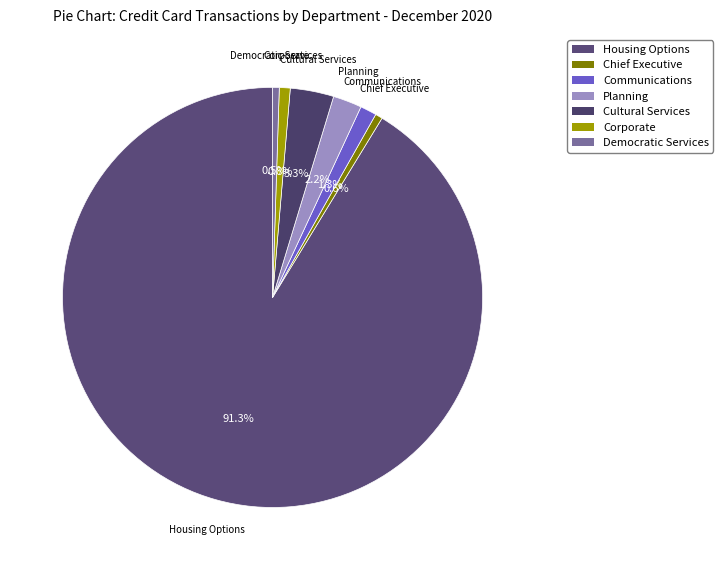

To the nearest percent, what is the combined percentage of Housing Options and Democratic Services?

92%